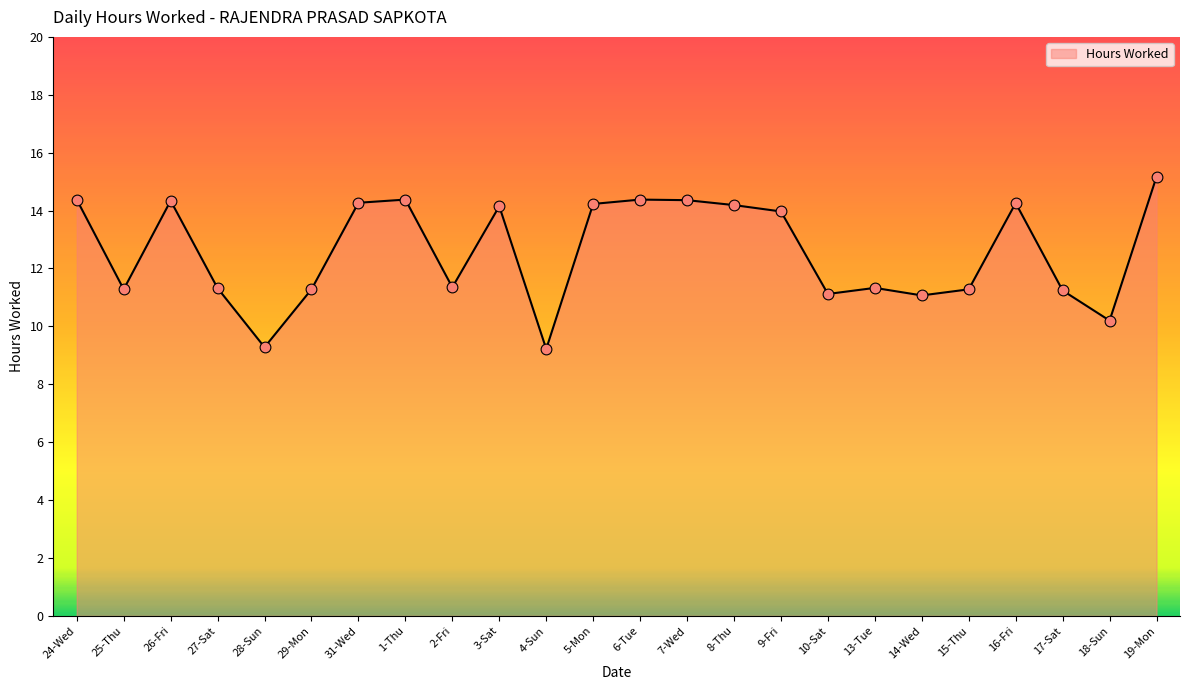

Which has a higher value, 24-Wed or 28-Sun?

24-Wed